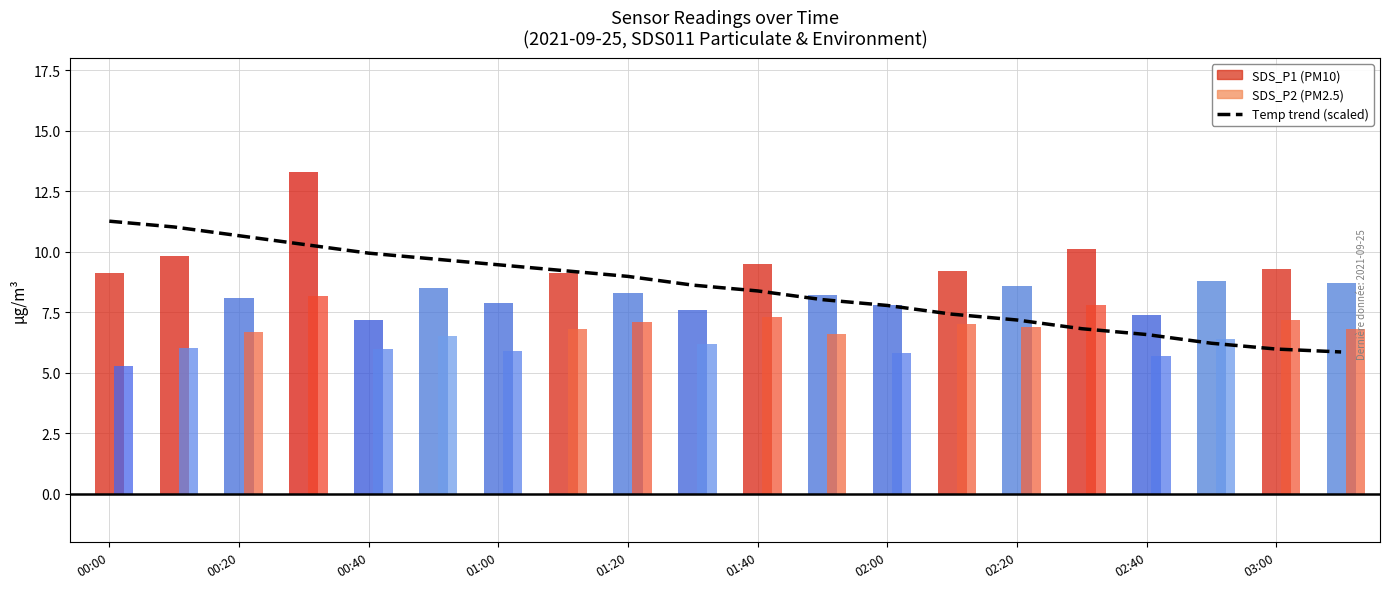

What is the sum of the values at 01:40 and 01:20?

17.4